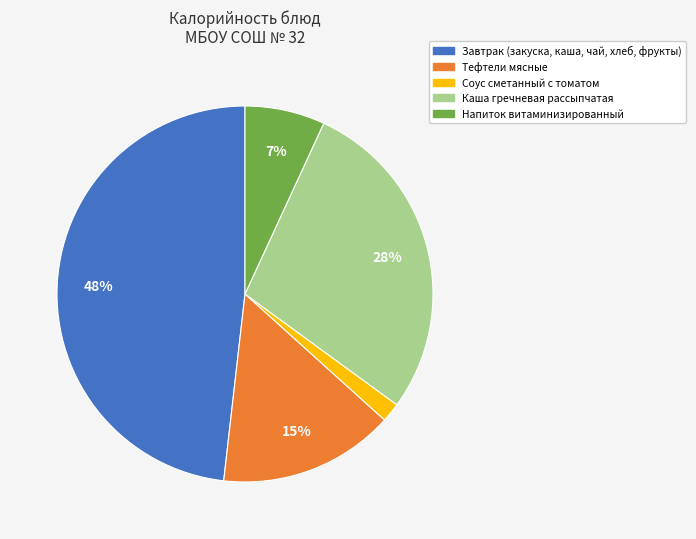

What is the smallest slice in the pie chart?

Соус сметанный с томатом